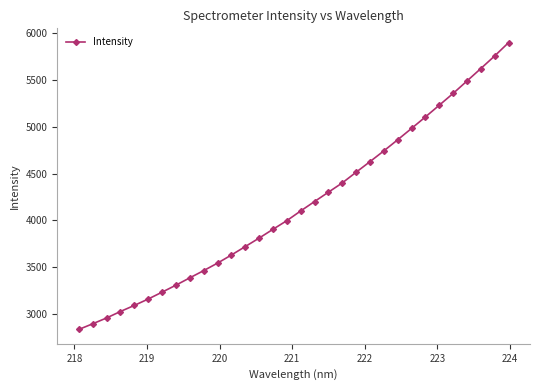

What is the sum of all values?

133119.0